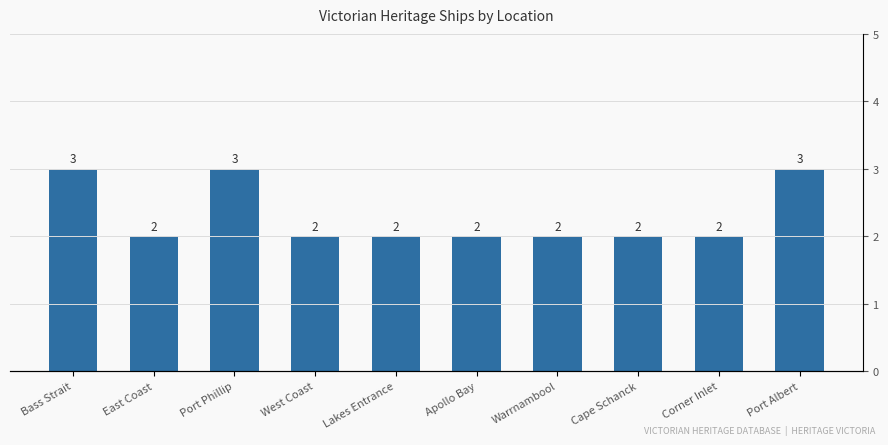

The value at Port Albert is 4. True or false?

False